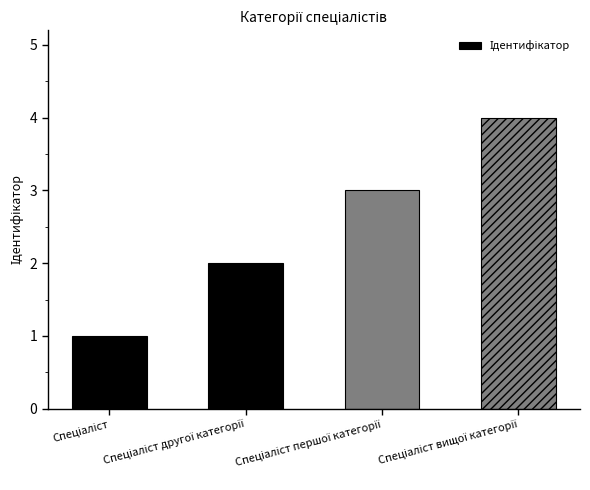

What is the sum of all values?

10